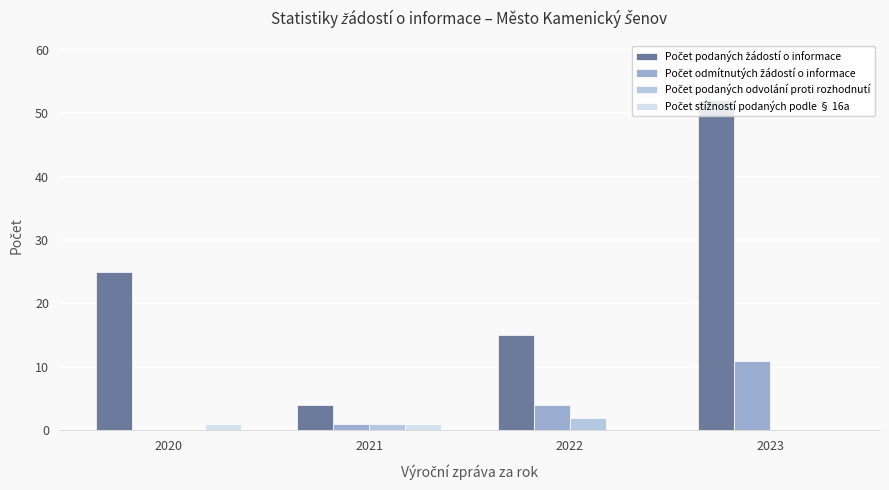

Which label corresponds to the largest value in the chart?

2023